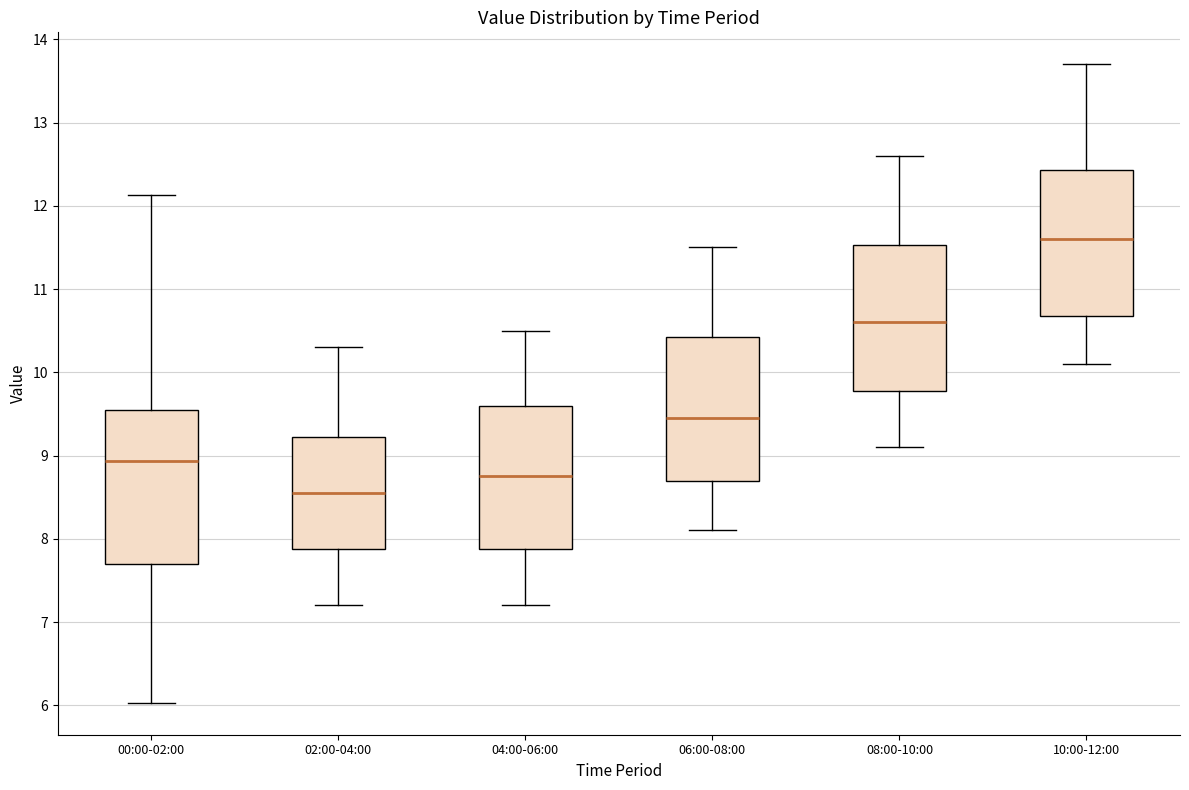

Reading left to right, read every box against the y-axis: the position of its median line, the range the box covers, and the ends of its whiskers. The values are not printed on the chart, so give them approximately, as read against the axis.

00:00-02:00: median 8.9, box 7.7 to 9.5, whiskers 6.0 to 12.1
02:00-04:00: median 8.6, box 7.9 to 9.2, whiskers 7.2 to 10.3
04:00-06:00: median 8.8, box 7.9 to 9.6, whiskers 7.2 to 10.5
06:00-08:00: median 9.5, box 8.7 to 10.4, whiskers 8.1 to 11.5
08:00-10:00: median 10.6, box 9.8 to 11.5, whiskers 9.1 to 12.6
10:00-12:00: median 11.6, box 10.7 to 12.4, whiskers 10.1 to 13.7